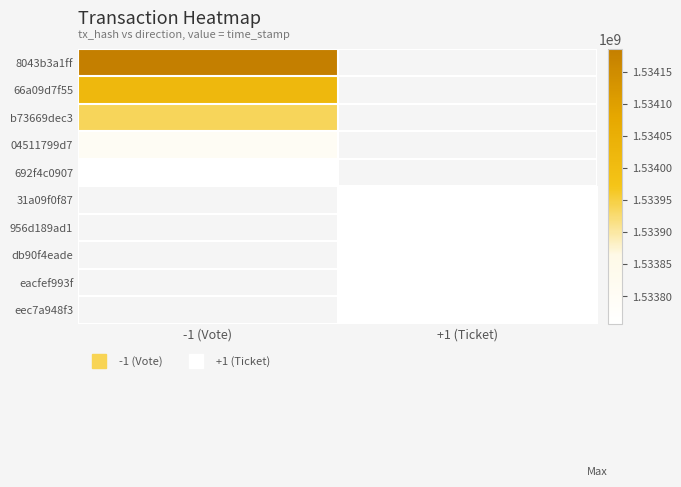

What is the minimum value shown in the chart?

1533757346.0